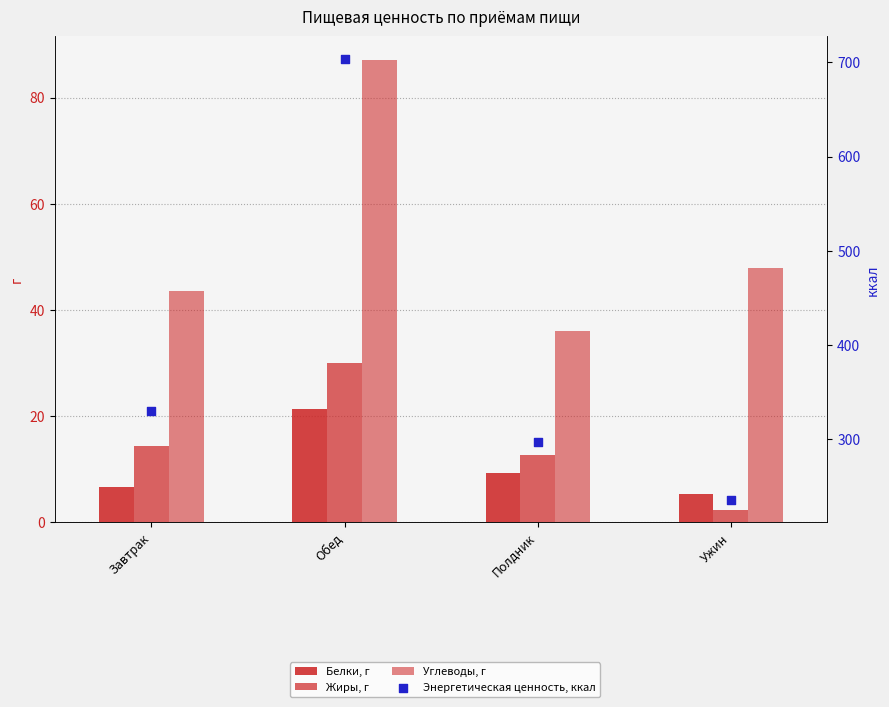

Which series has the largest total across all categories?

Энергетическая ценность, ккал